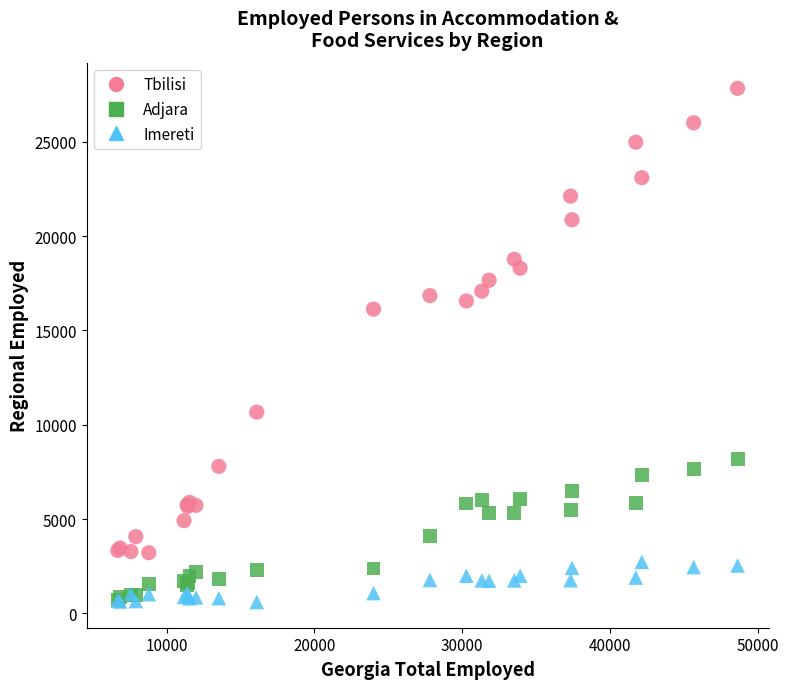

Across all series, what Y value is closest to 14217?

16132.0